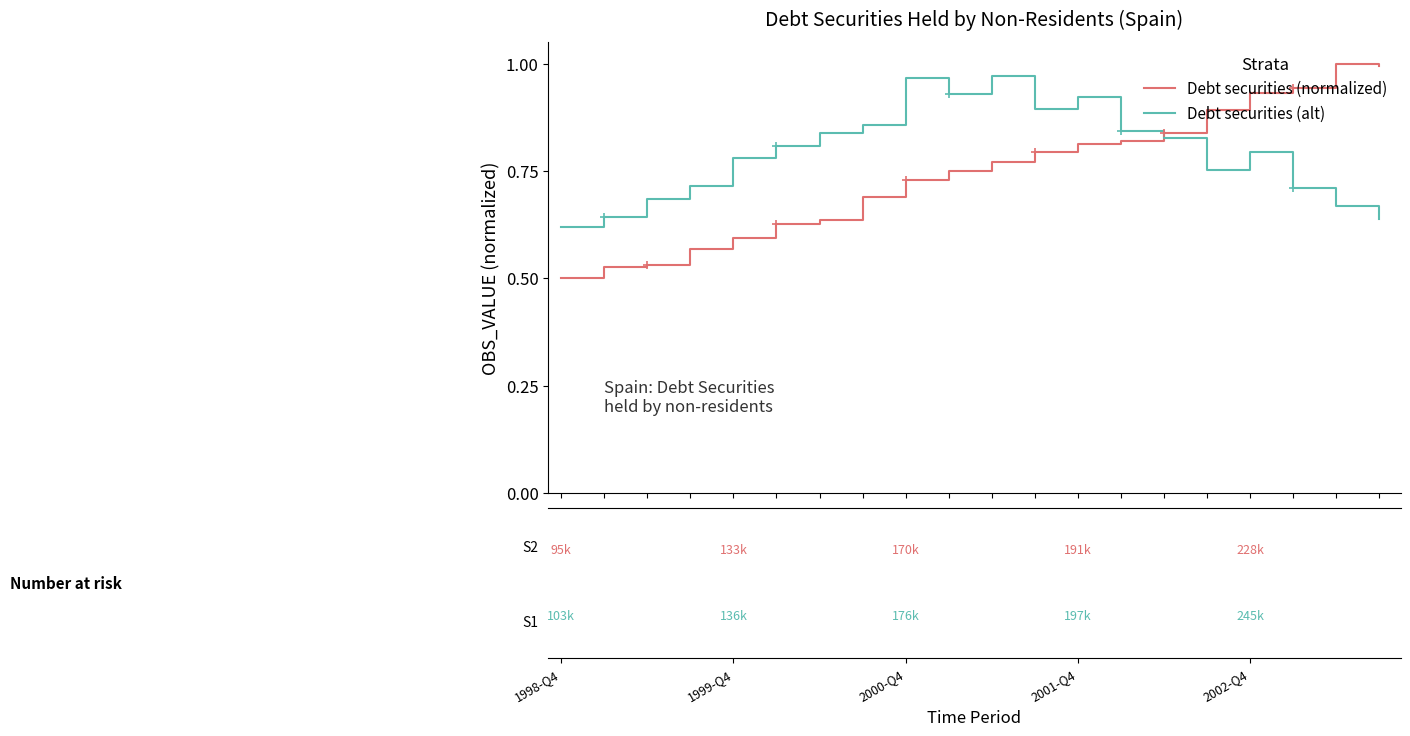

Which series ends up on top after the final intersection of Debt securities (alt) and Debt securities (normalized)?

Debt securities (normalized)